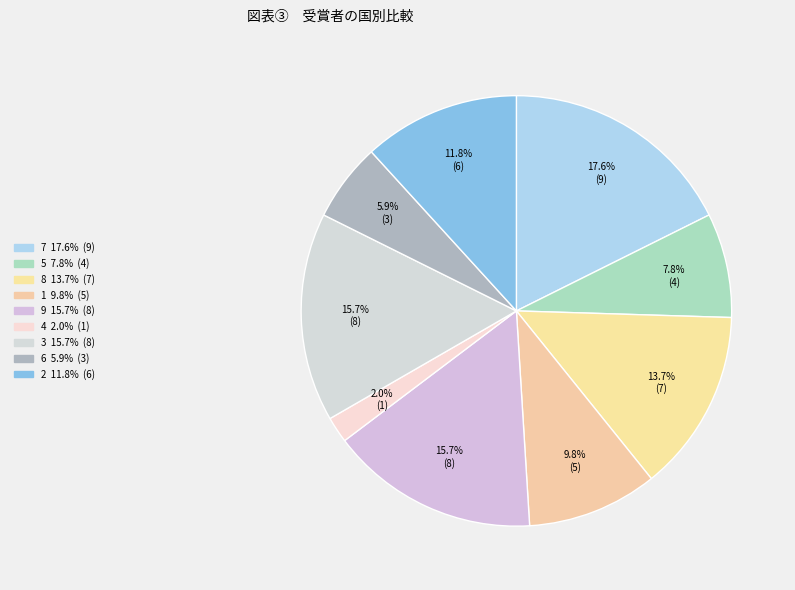

Does 1 represent more than half of the total?

No